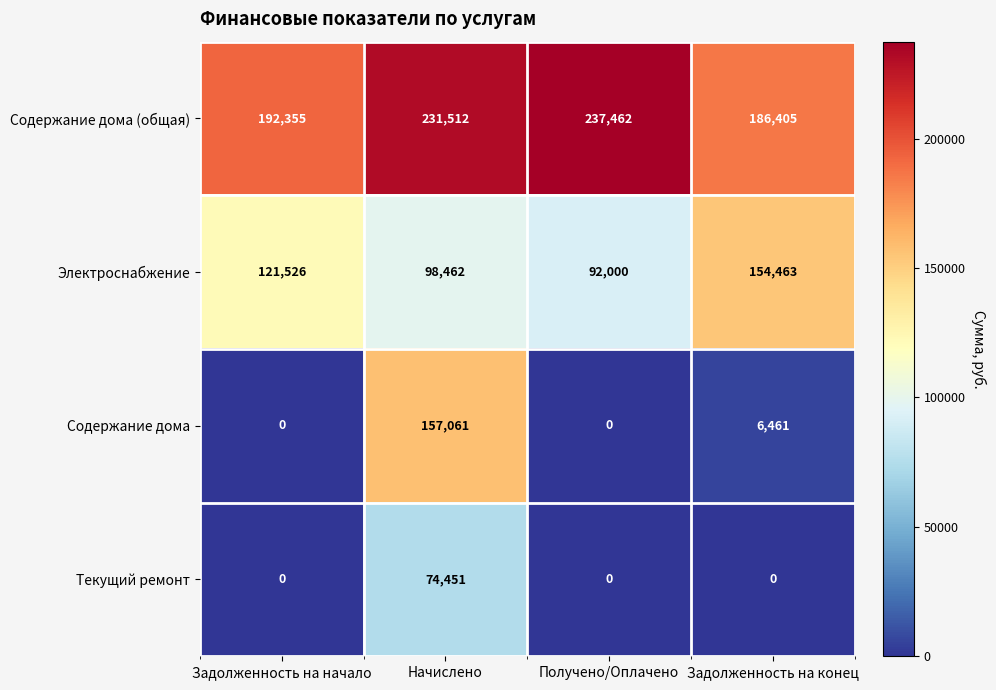

At which category is the sum across all series the highest?

Начислено